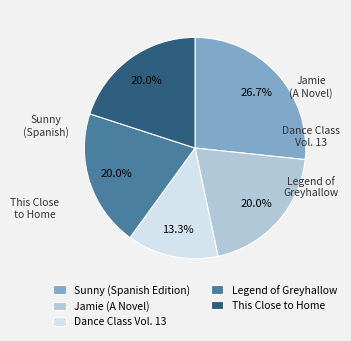

Which category has the biggest portion of the pie?

Sunny (Spanish Edition)